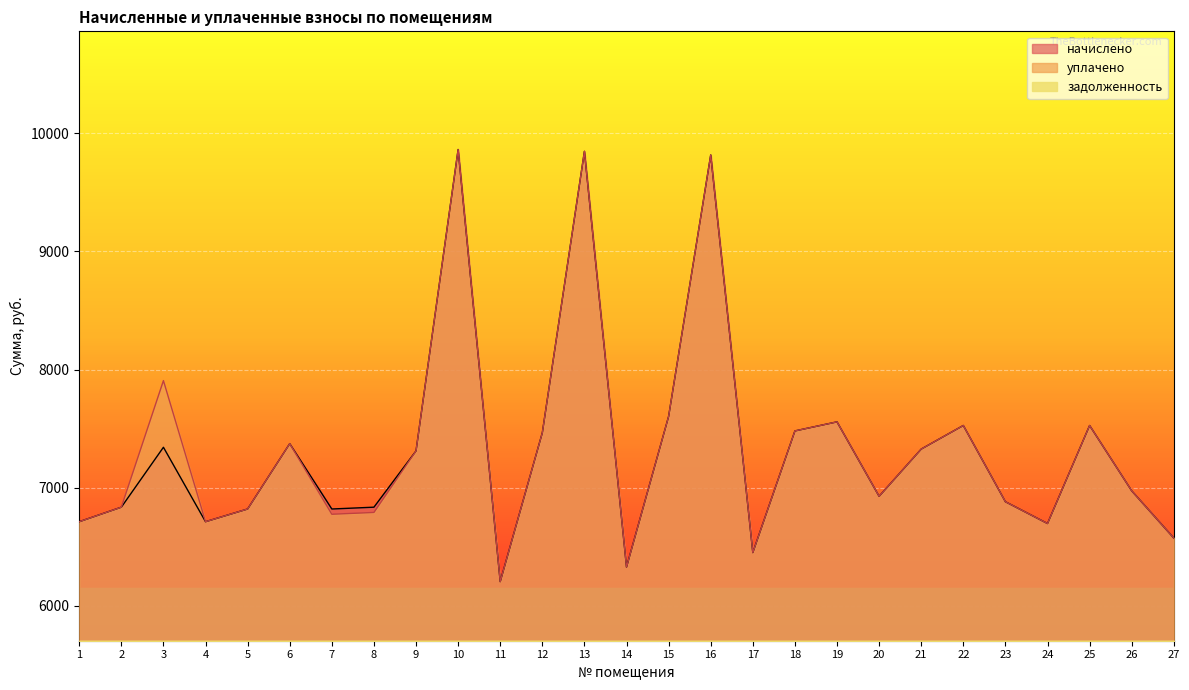

Reading left to right, transcribe all the data shown in this chart.

начислено: 1=6712.3	2=6835.2	3=7342.1	4=6712.3	5=6819.8	6=7372.8	7=6819.8	8=6835.2	9=7311.4	10=9861.1	11=6205.4	12=7465.0	13=9845.8	14=6328.3	15=7603.2	16=9815.0	17=6451.2	18=7480.4	19=7557.1	20=6927.4	21=7326.7	22=7526.4	23=6881.4	24=6697.0	25=7526.4	26=6973.6	27=6574.1
уплачено: 1=6712.3	2=6835.2	3=7906.1	4=6712.3	5=6819.8	6=7372.8	7=6775.4	8=6790.7	9=7311.4	10=9861.1	11=6205.4	12=7465.0	13=9845.8	14=6328.3	15=7603.2	16=9815.0	17=6451.2	18=7480.4	19=7557.1	20=6927.4	21=7326.7	22=7526.4	23=6881.4	24=6697.0	25=7526.4	26=6973.6	27=6574.1